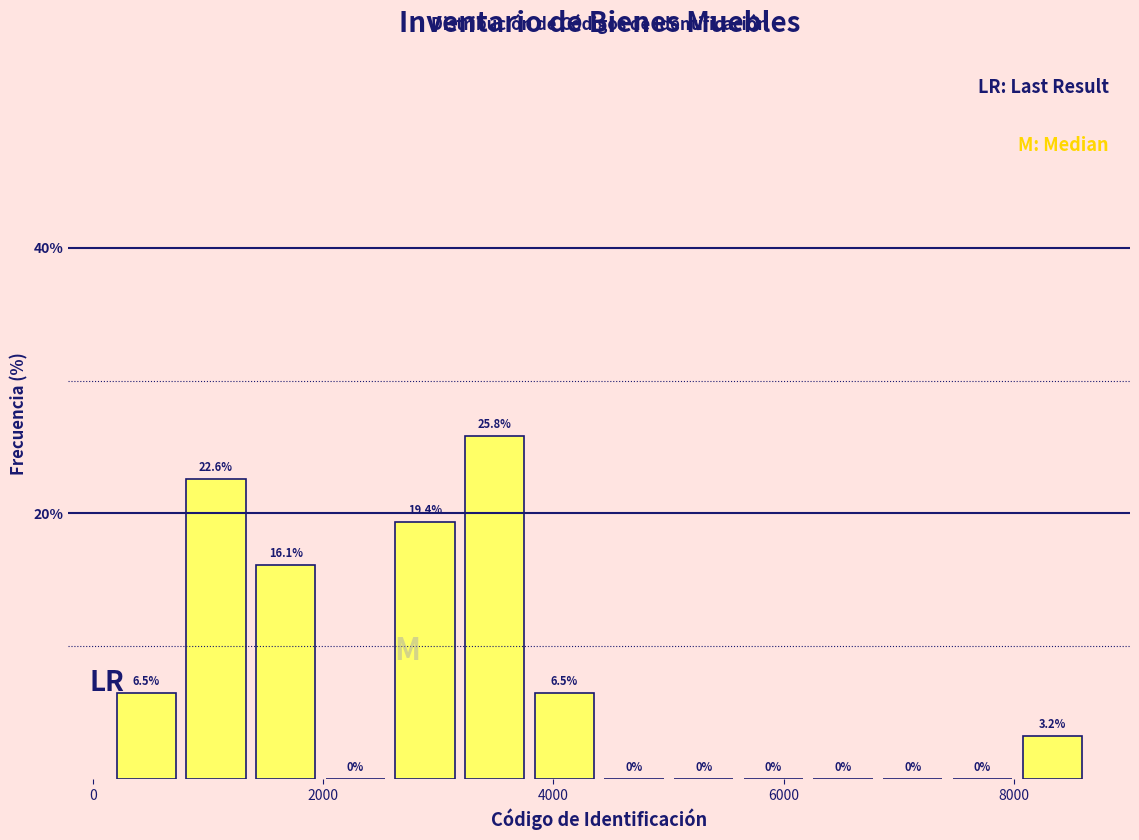

Around what value on the x-axis is the tallest bar? Give the approximate position of its centre, as read against the axis.

3400